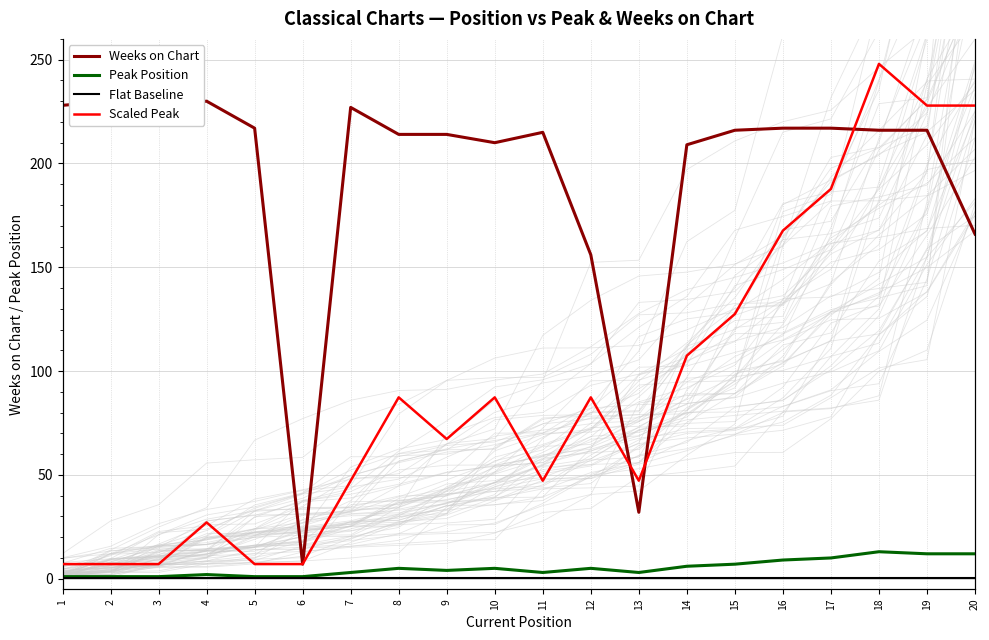

What is the difference between the maximum and second lowest values in the Weeks on Chart series?

198.0